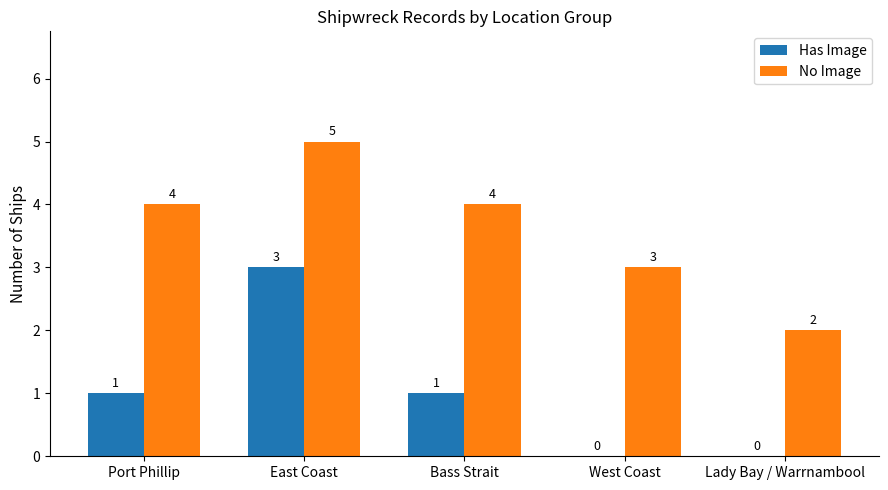

Reading left to right, what are all the values shown in this chart?

Has Image: Port Phillip=1	East Coast=3	Bass Strait=1	West Coast=0	Lady Bay / Warrnambool=0
No Image: Port Phillip=4	East Coast=5	Bass Strait=4	West Coast=3	Lady Bay / Warrnambool=2